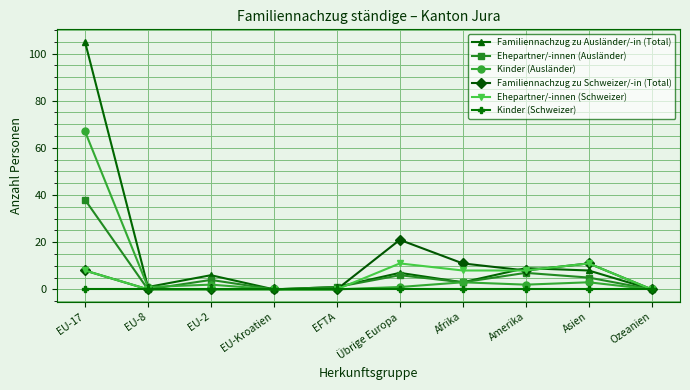

What is the label of the 1st point from the left?

EU-17